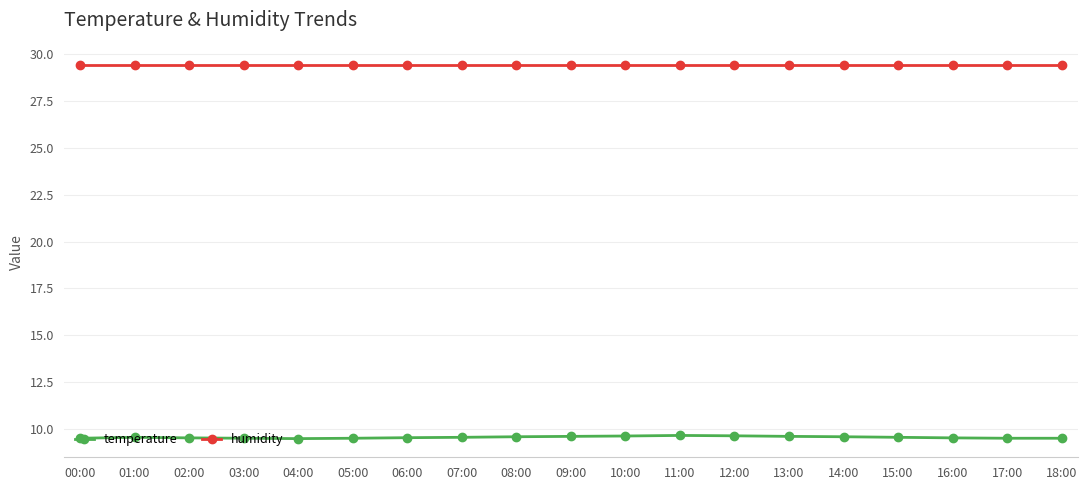

What is the label of the 14th point from the left?

13:00